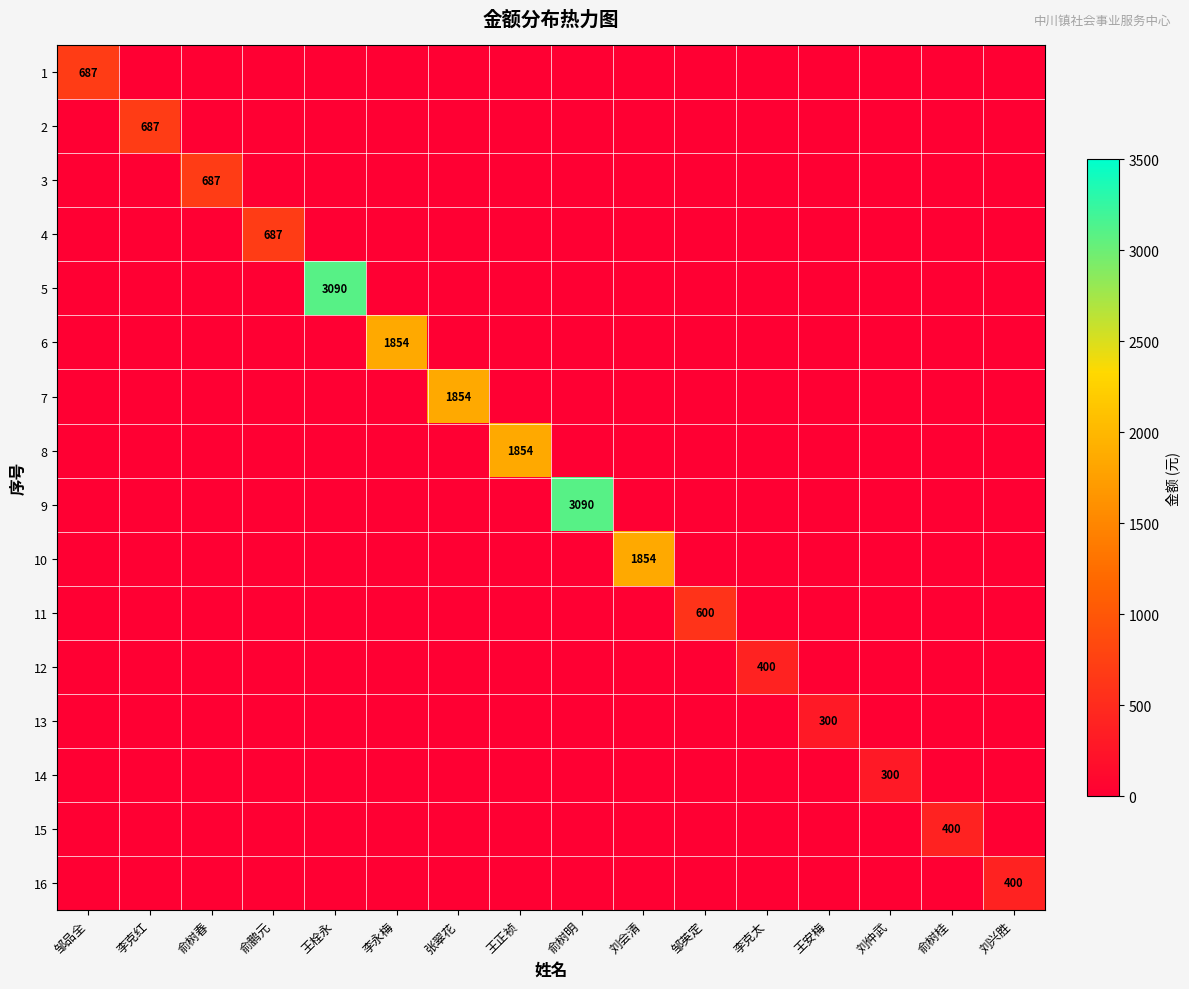

The 5 series shows 628 at 王栓永. True or false?

False